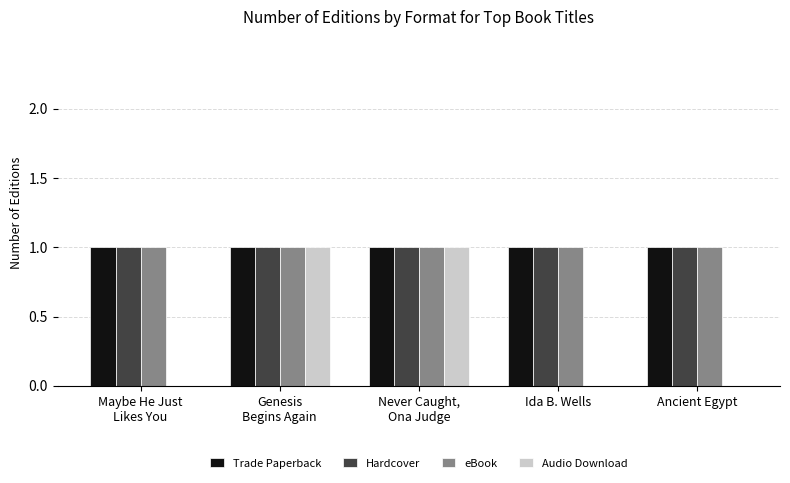

What is the approximate value of Hardcover at Genesis
Begins Again?

1